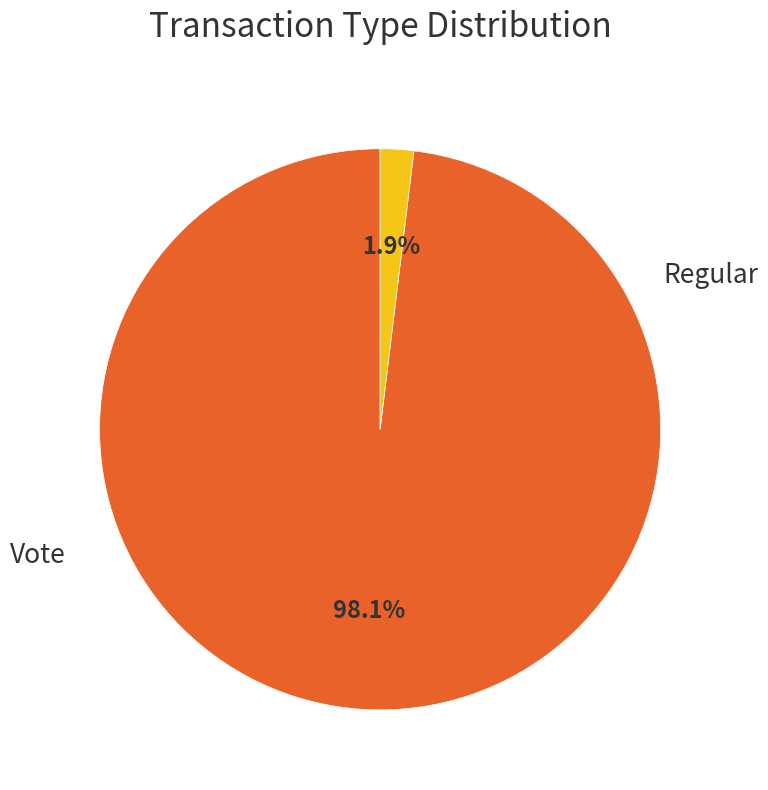

Does any single category account for the majority?

Yes